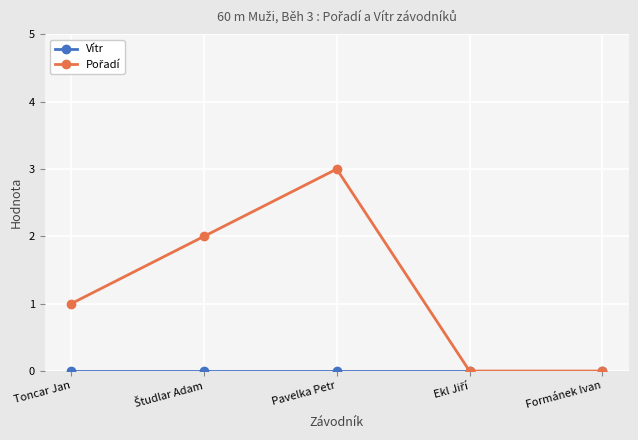

What is the greatest value displayed?

3